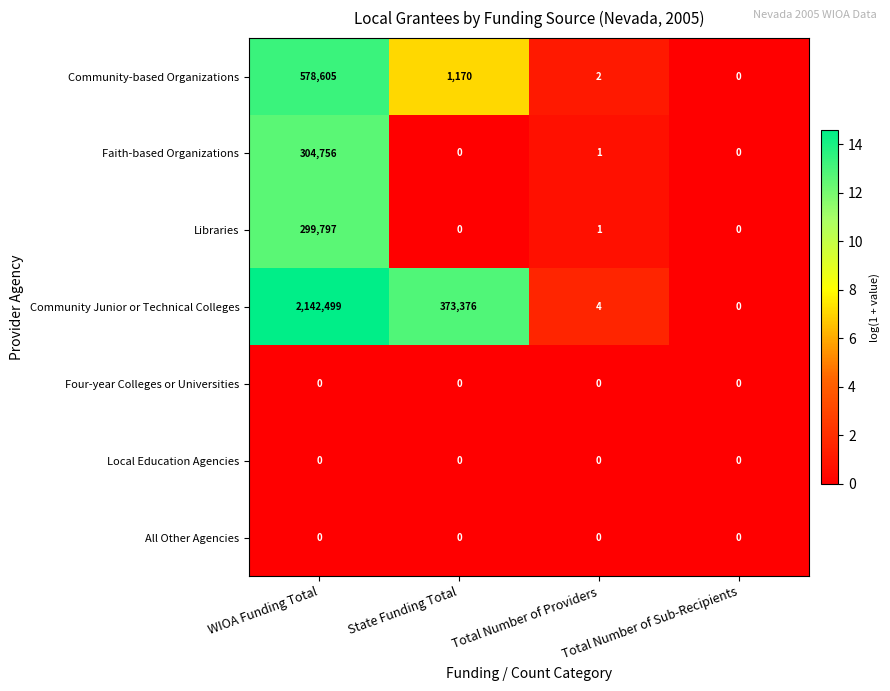

At which category is the sum across all series the highest?

WIOA Funding Total